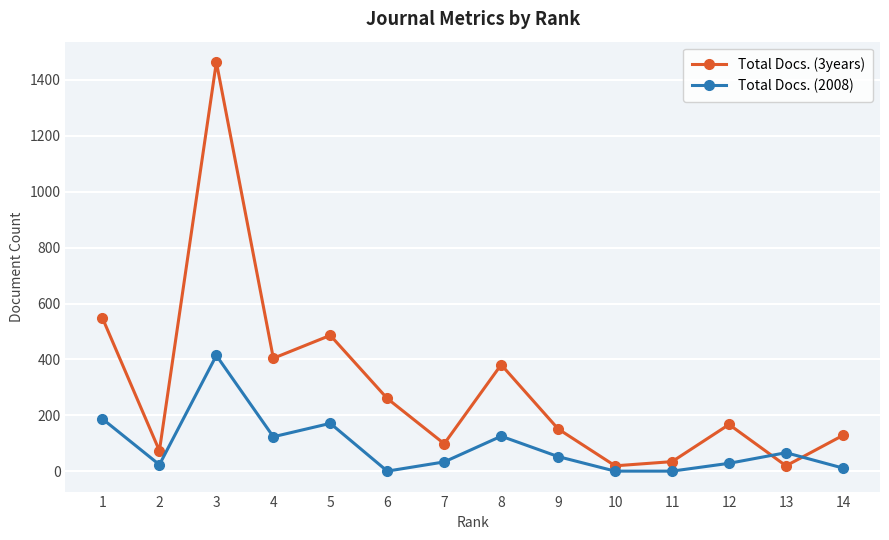

Where do Total Docs. (3years) and Total Docs. (2008) first cross each other?

12 and 13